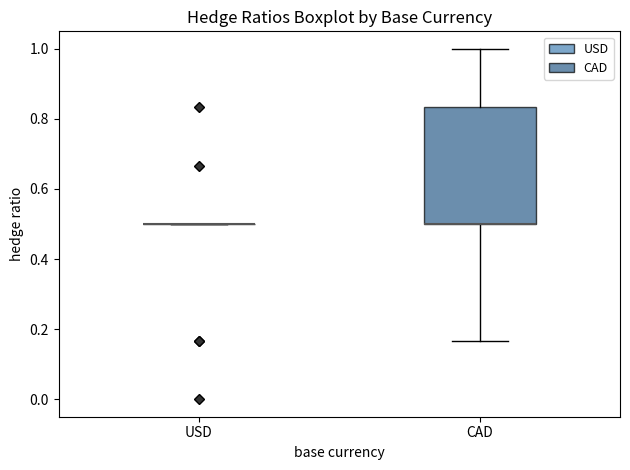

Where does the lower whisker of the box for CAD end on the y-axis? The values are not printed on the chart, so give them approximately, as read against the axis.

0.16